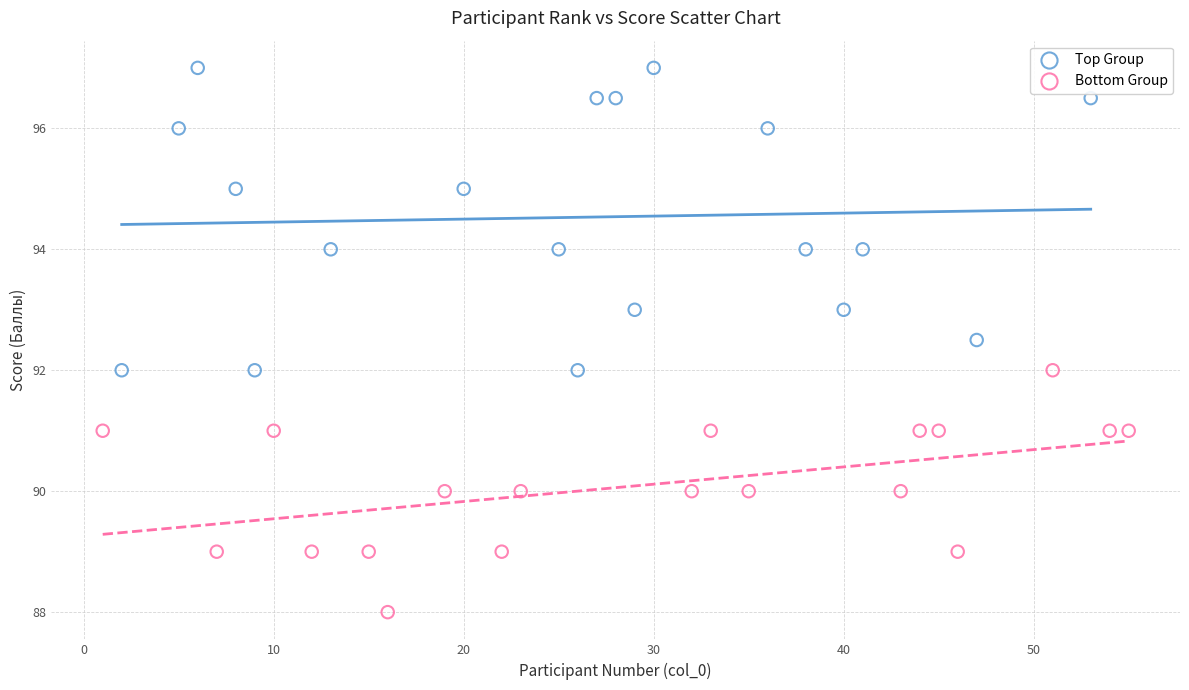

Which series contains the highest Y value?

Top Group